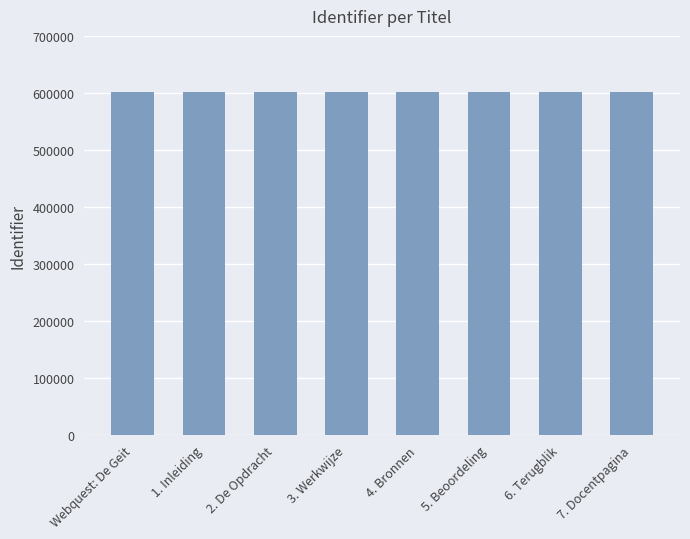

What is the greatest value displayed?

601500